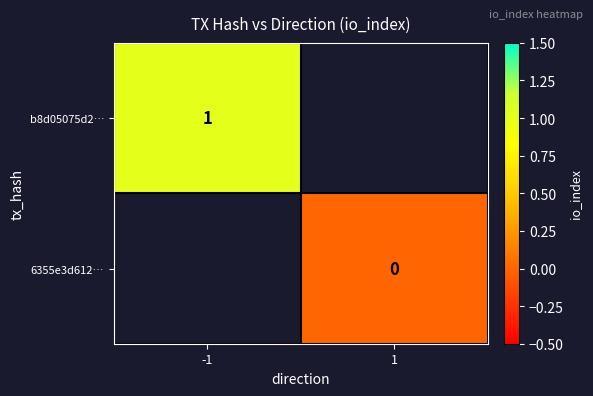

Is the value of 6355e3d612… at 1 greater than the value of b8d05075d2… at -1?

No